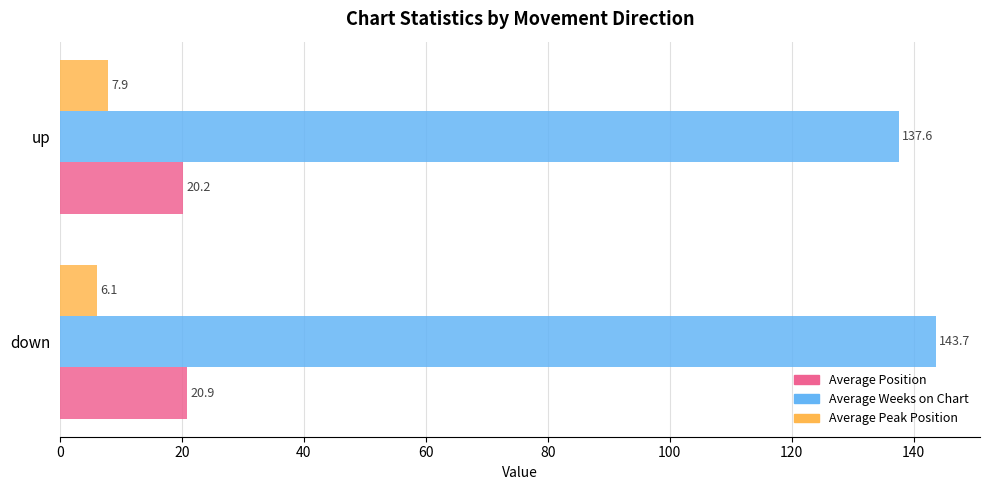

Which category has the lowest value across all series?

down